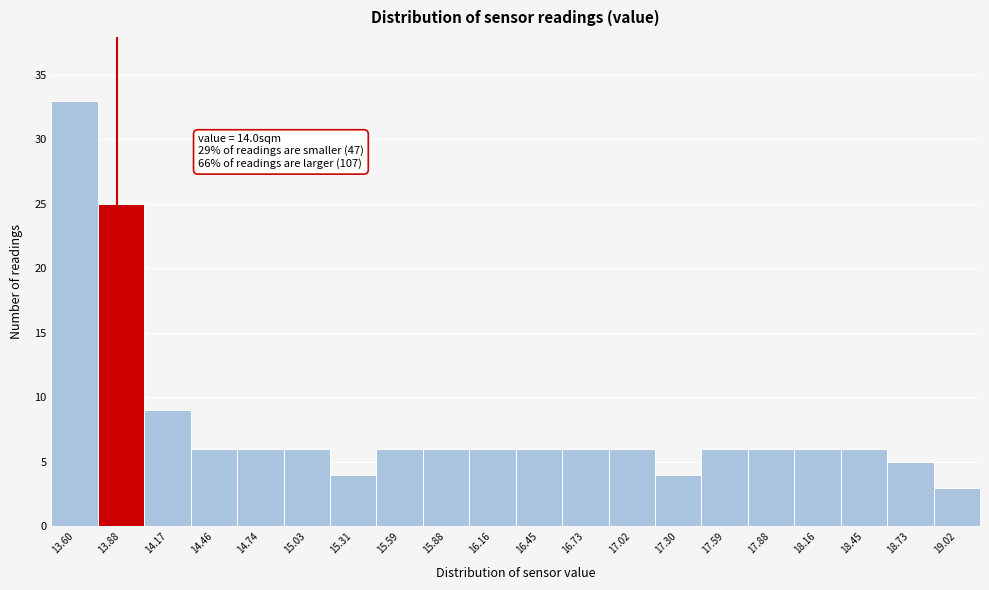

Reading left to right, transcribe all the data shown in this chart.

33	25	9	6	6	6	4	6	6	6	6	6	6	4	6	6	6	6	5	3